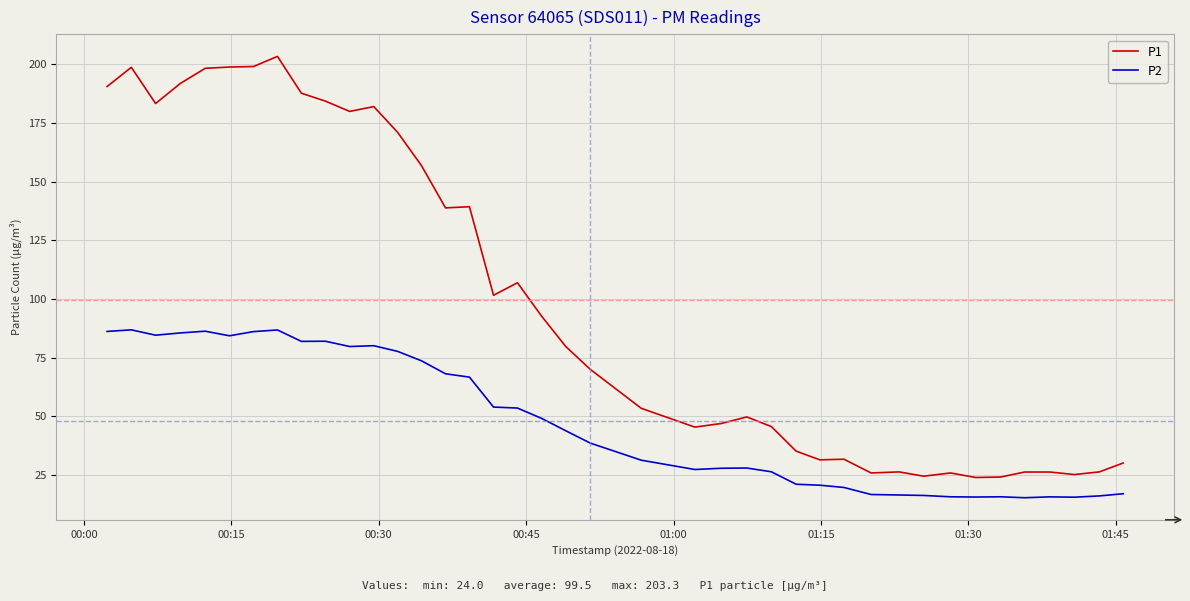

Rank the series by their maximum value, from highest to lowest.

P1, P2